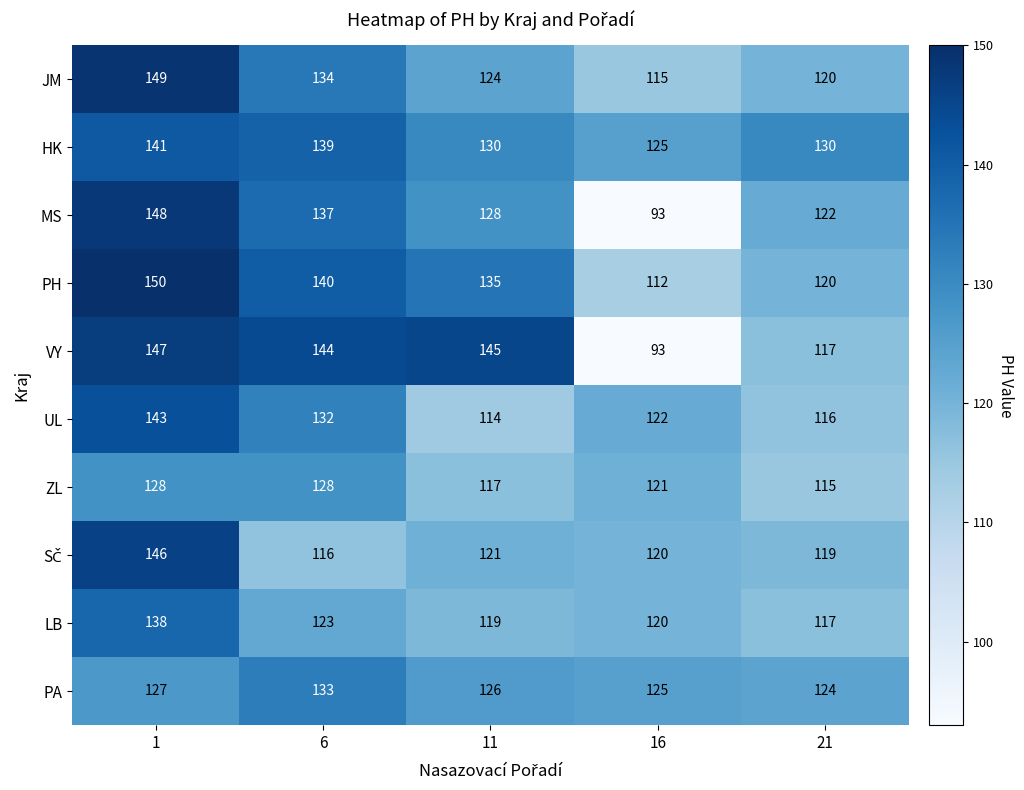

Between 11 and 16, which series saw the biggest shift?

VY